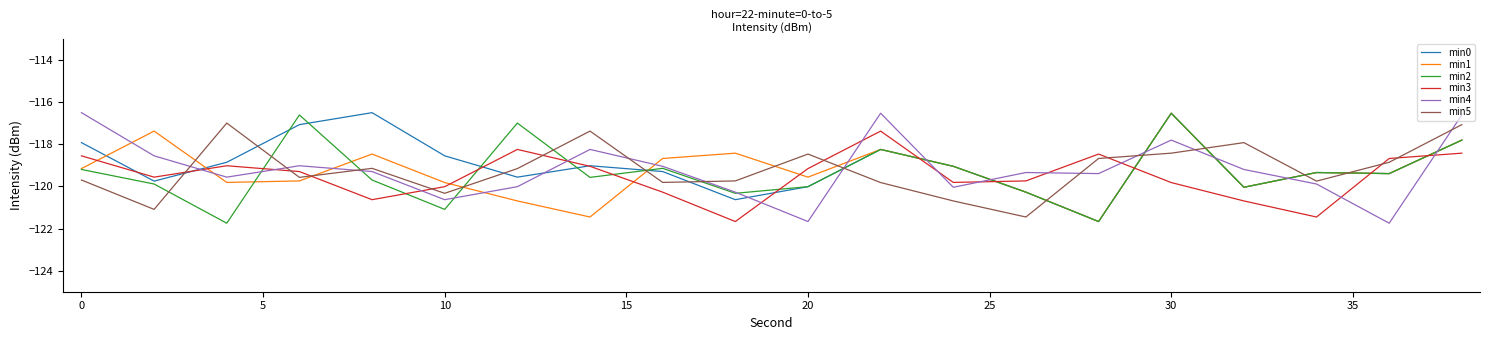

After their last crossing, which series has the higher values: min3 or min5?

min5